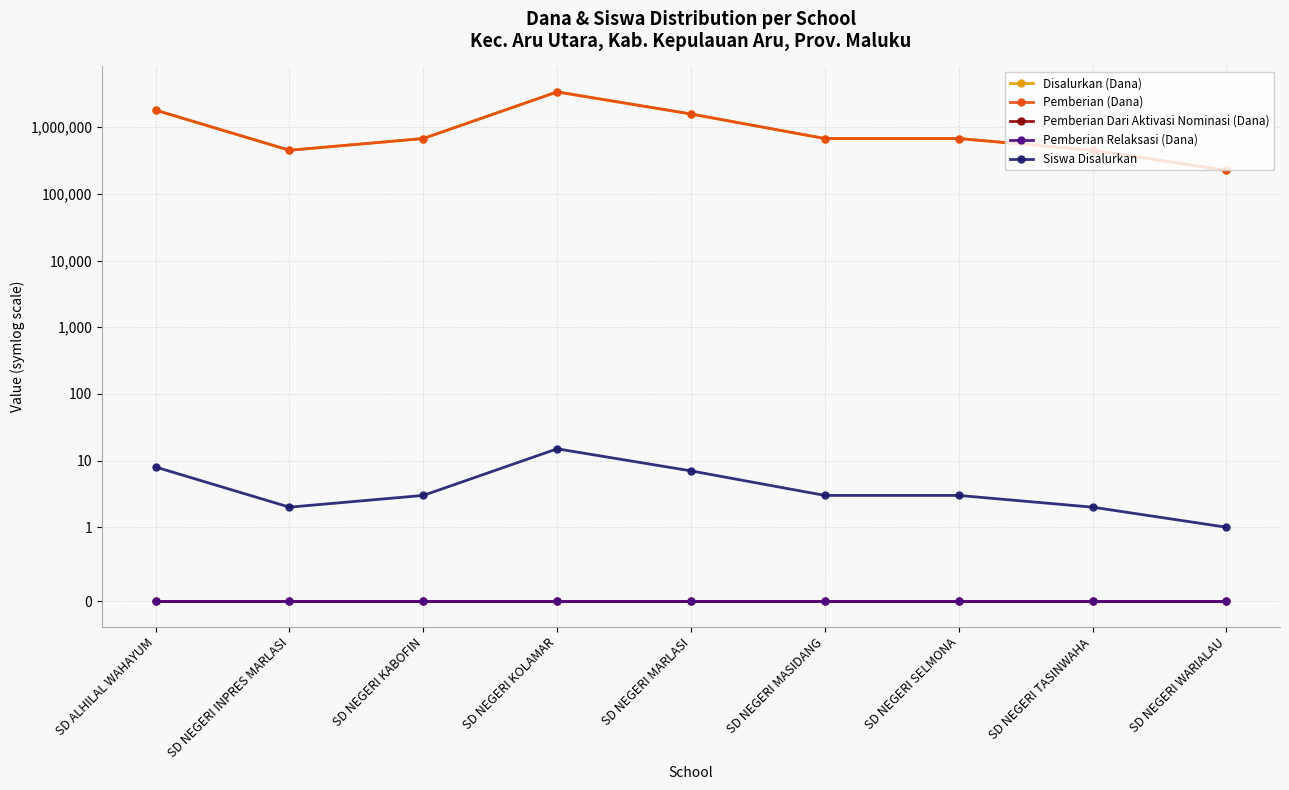

True or false: Siswa Disalurkan has a value of 2 at SD NEGERI TASINWAHA.

True